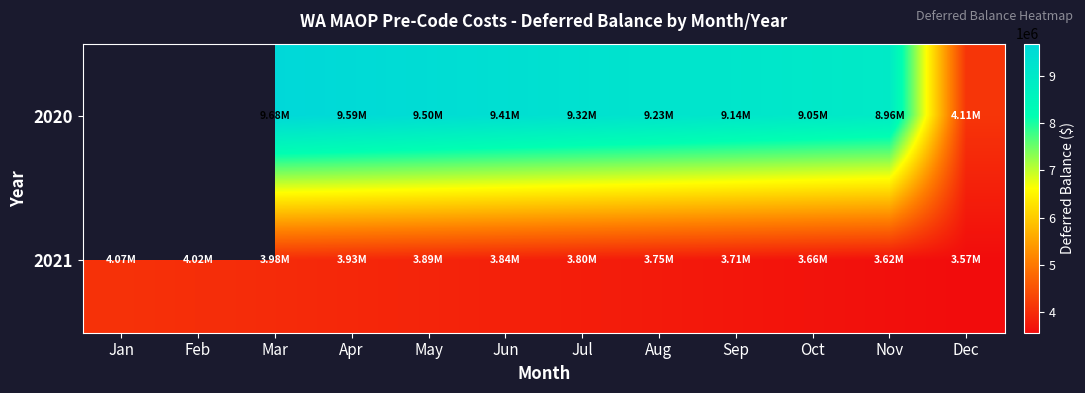

What is the smallest value displayed?

3570153.1